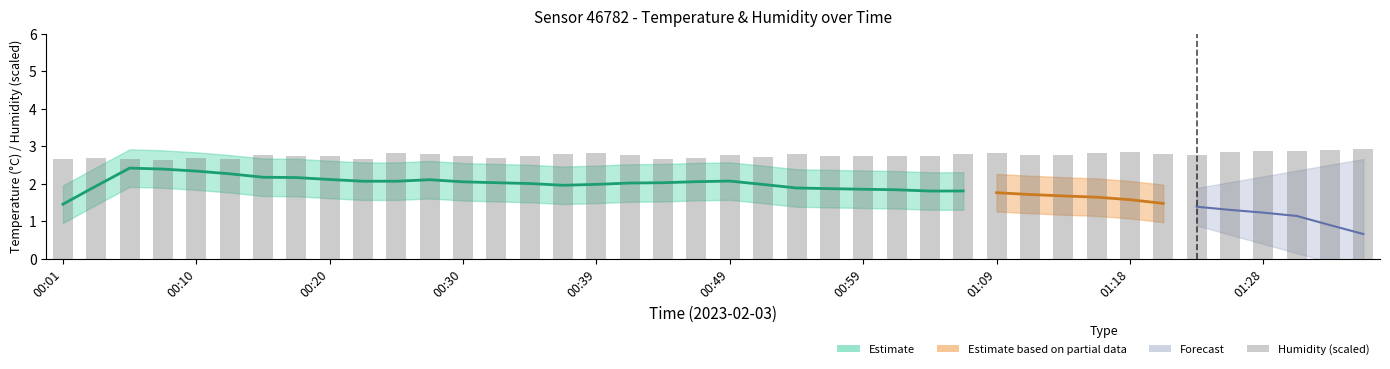

True or false: the data shows 2.8 at 00:49.

True